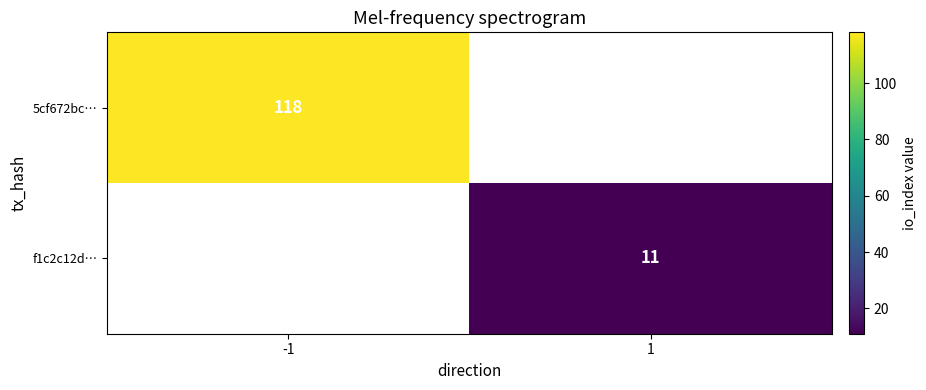

True or false: 5cf672bc… has a value of 118 at -1.

True